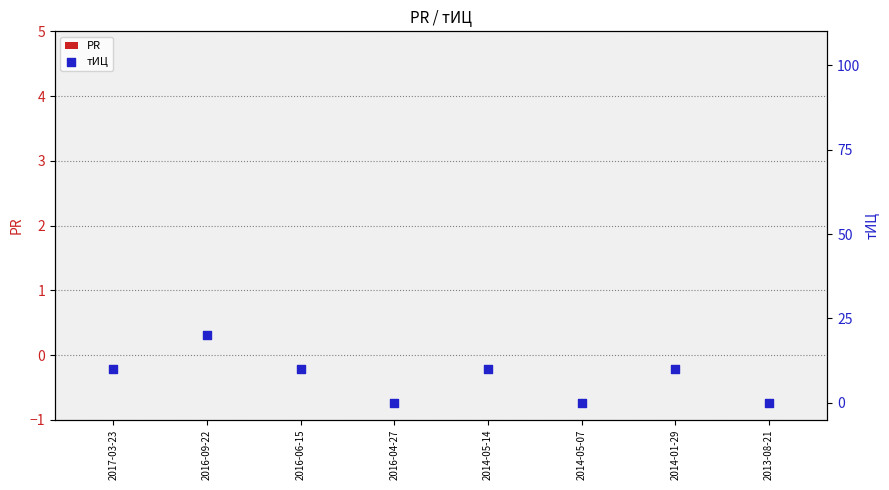

What are all the series names shown in the legend?

PR, тИЦ